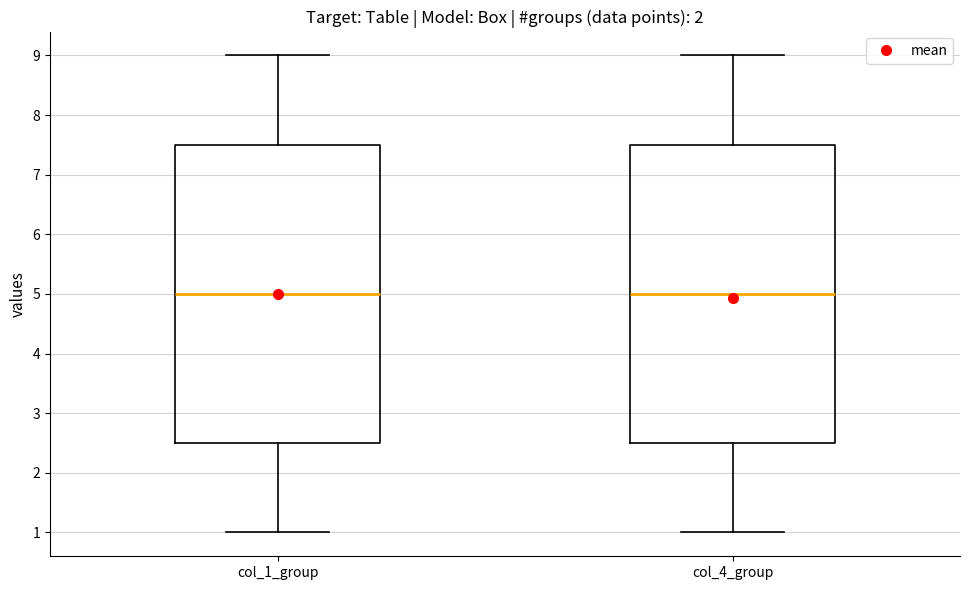

Reading left to right, read every box against the y-axis: the position of its median line, the range the box covers, and the ends of its whiskers. The values are not printed on the chart, so give them approximately, as read against the axis.

col_1_group: median 5.0, box 2.5 to 7.5, whiskers 1.0 to 9.0
col_4_group: median 5.0, box 2.5 to 7.5, whiskers 1.0 to 9.0